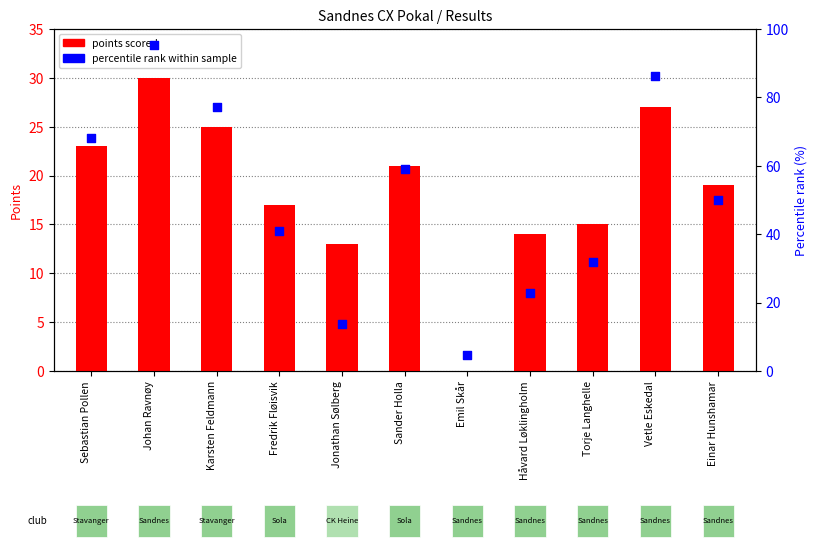

What is the total value across all series at Einar Hunshamar?

69.0